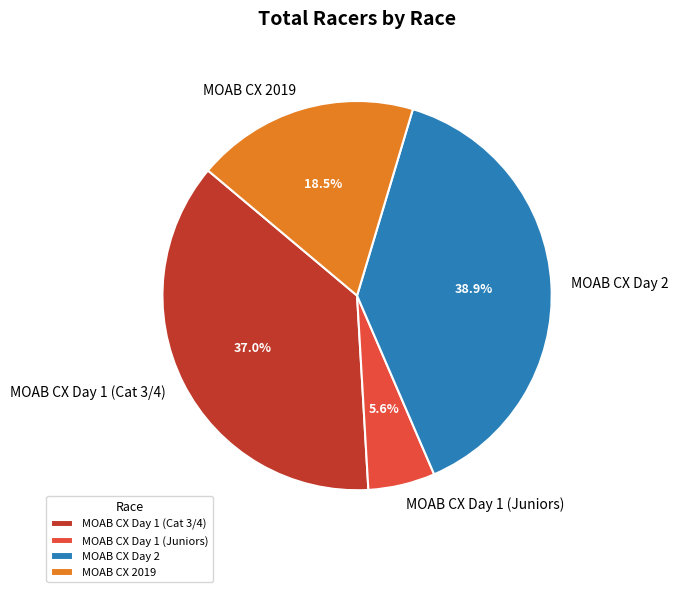

Approximately how many times larger is the value at MOAB CX Day 1 (Juniors) compared to MOAB CX 2019?

0.3